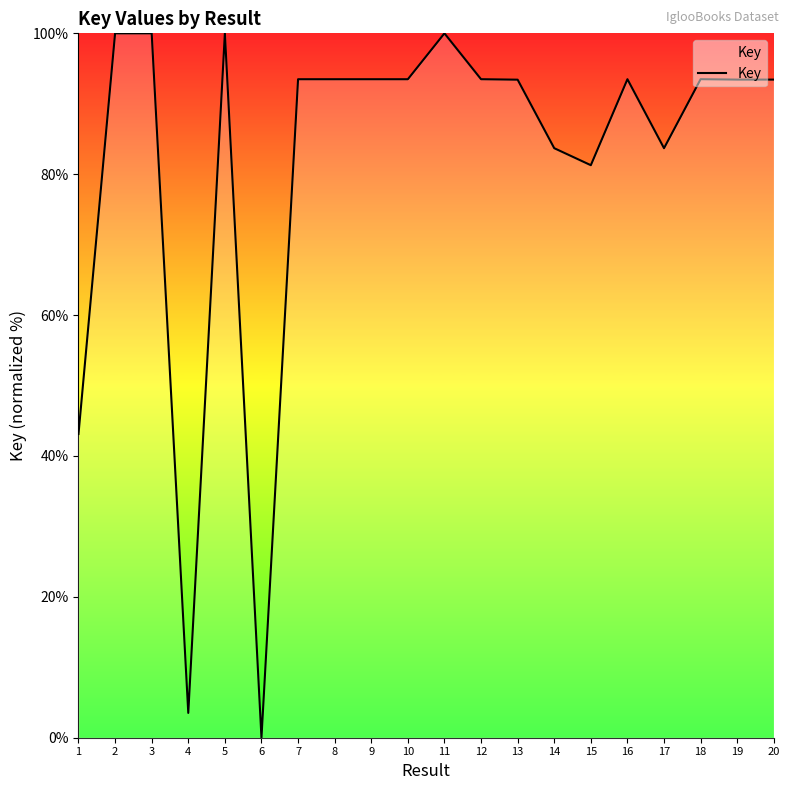

The value at 7 is 93.5. True or false?

True